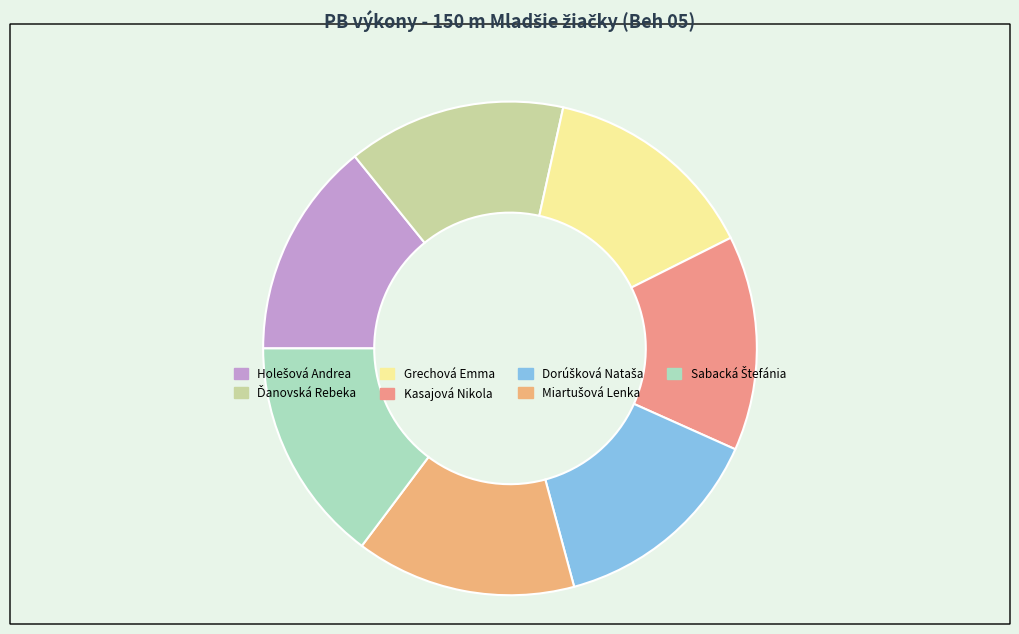

What is the smallest slice in the pie chart?

Kasajová Nikola